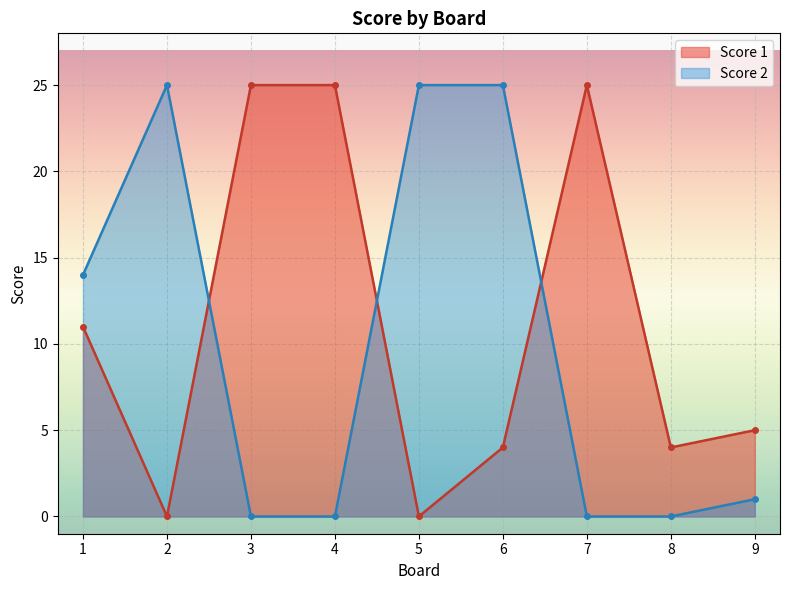

At which label does Score 2 reach its peak?

2